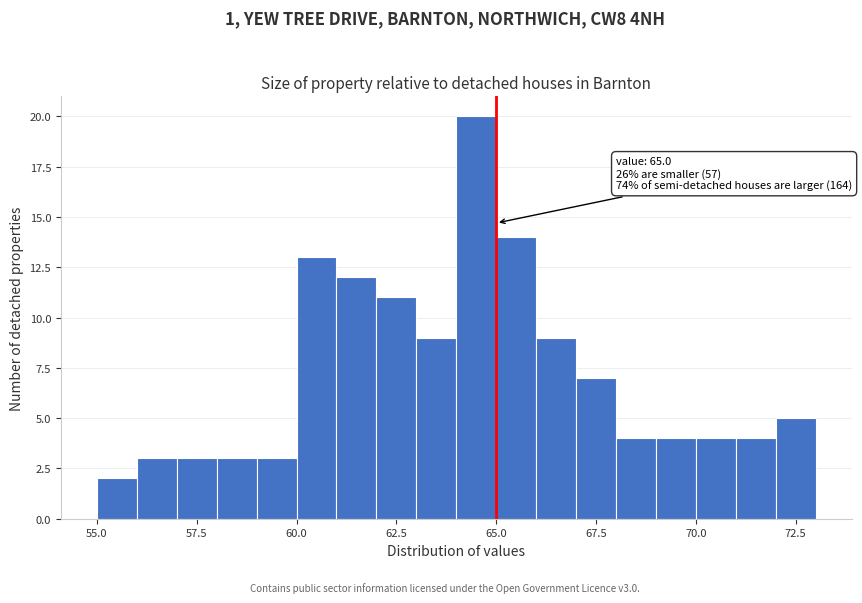

Read against the x-axis, roughly where is the centre of the tallest bar?

64.5